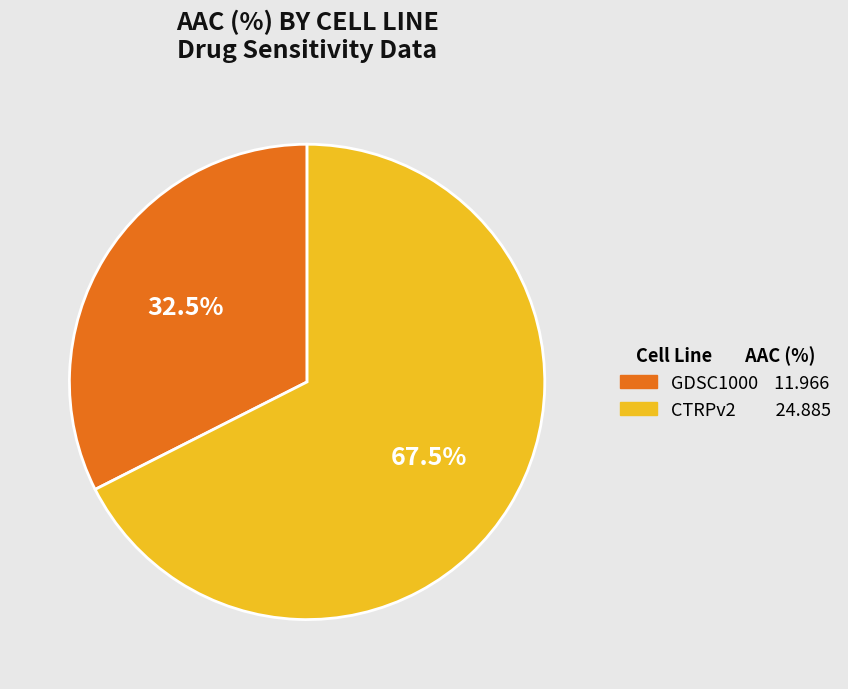

Is GDSC1000 the majority of the pie?

No